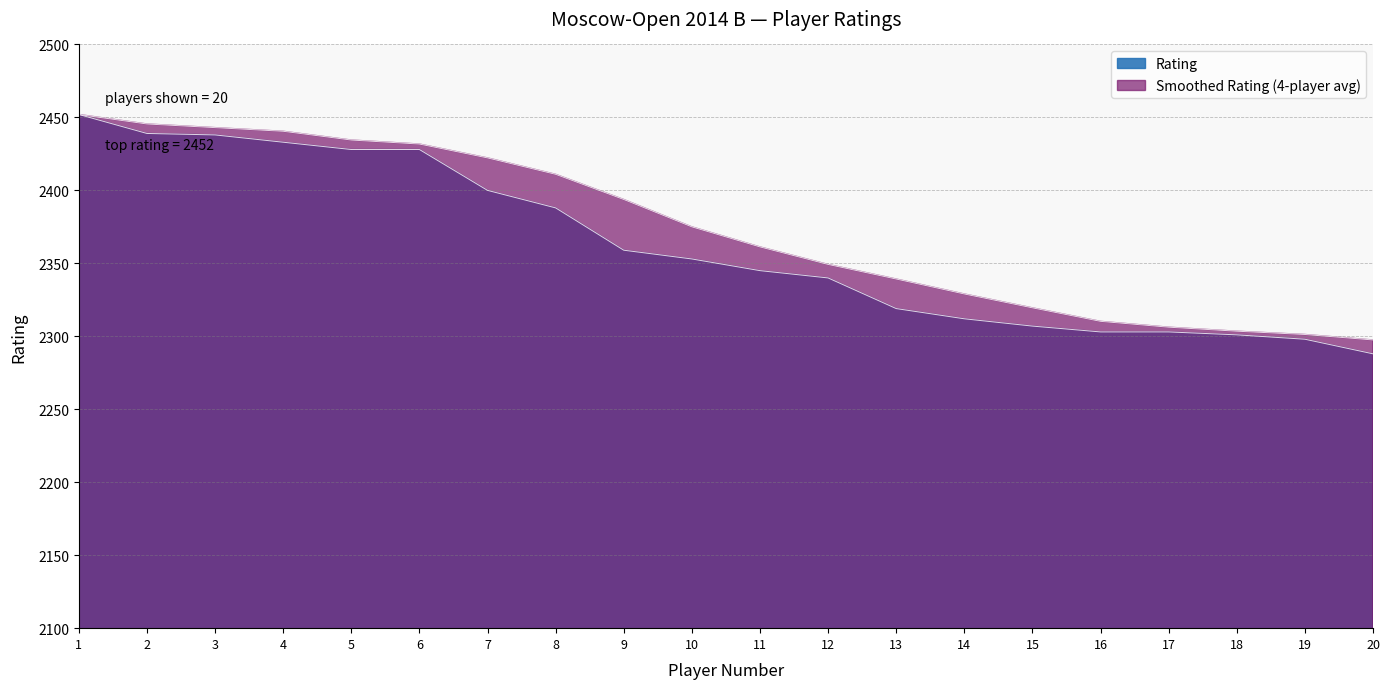

How many data points are less than 2353?

10